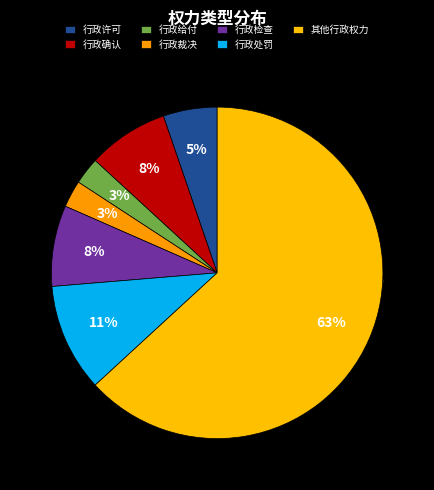

Which has a higher value, 行政处罚 or 行政裁决?

行政处罚